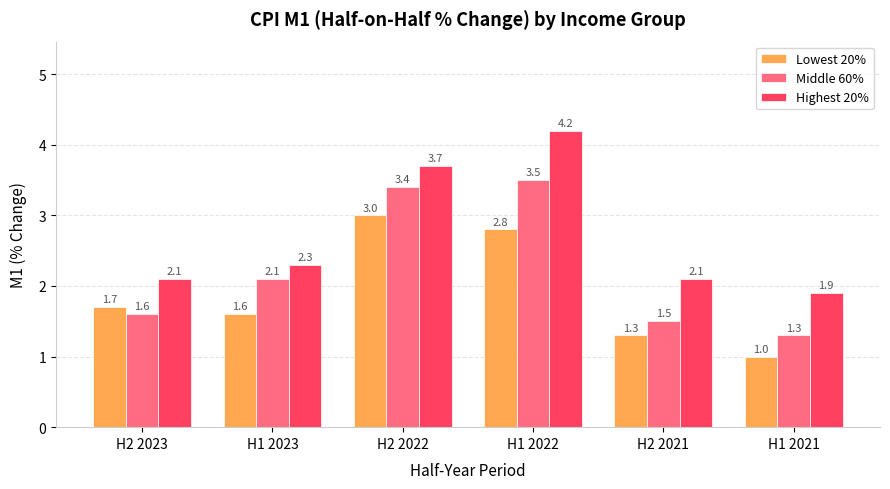

At how many categories does at least one series exceed 2?

5